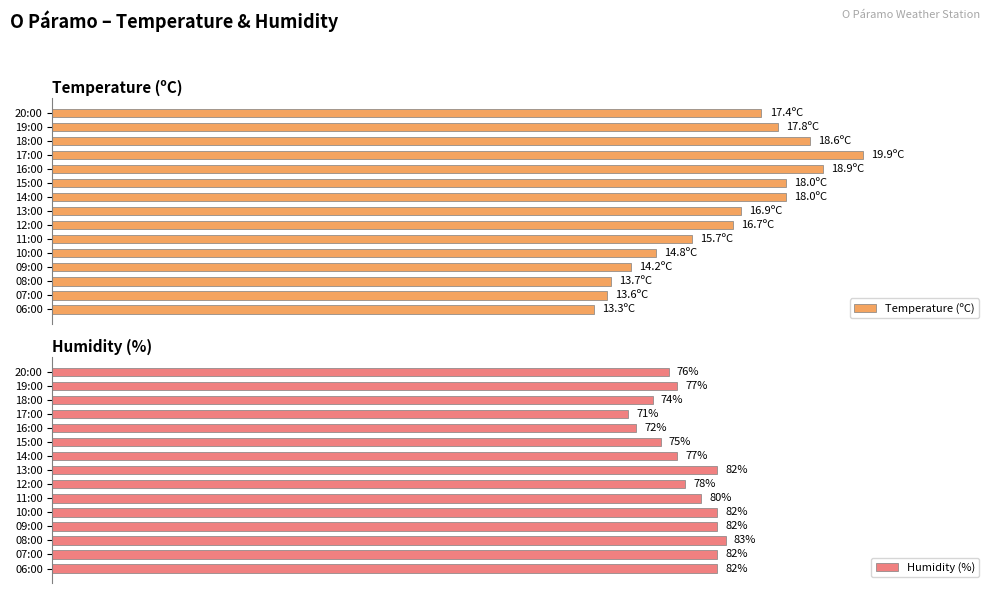

What is the highest value of the Temperature (ºC) series?

100.0